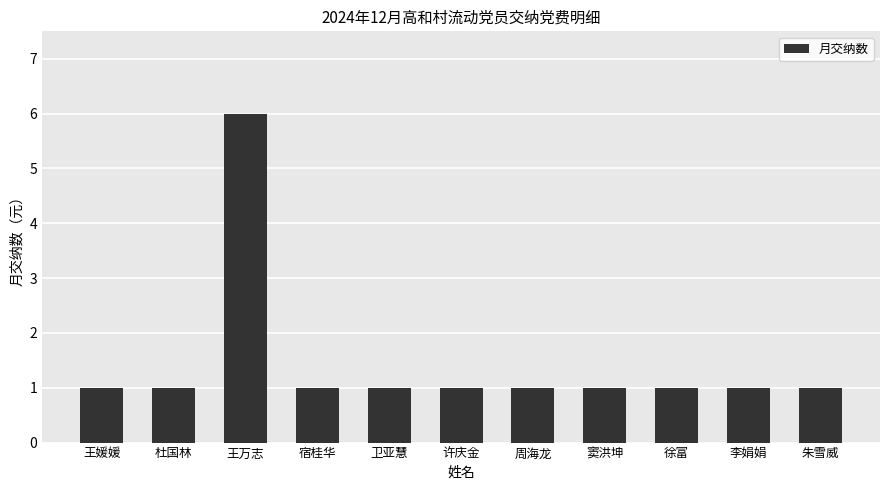

The value at 徐富 is 0. True or false?

False